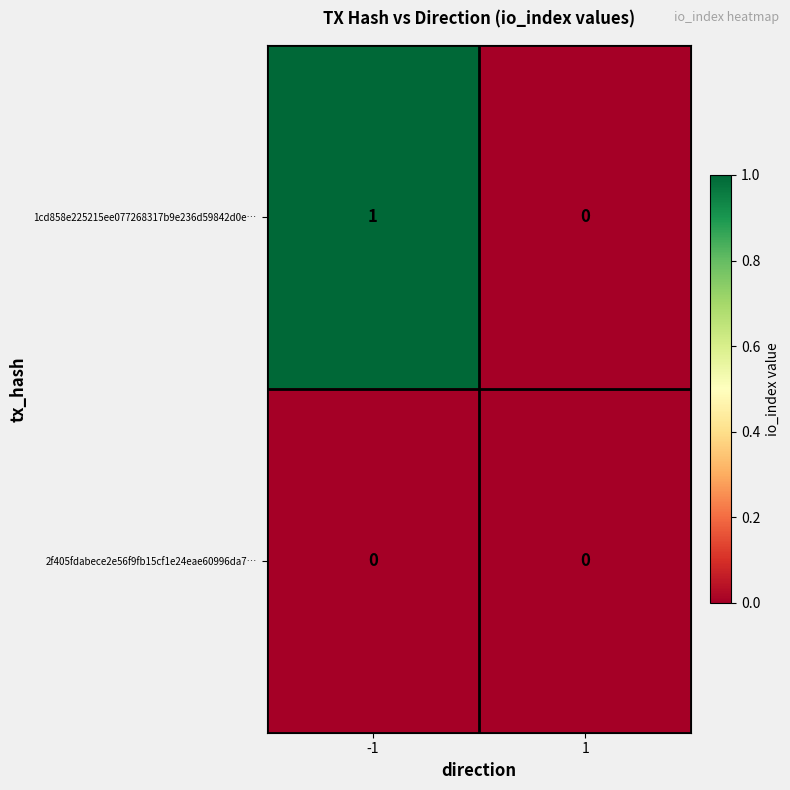

Reading left to right, extract all data points from this chart.

1cd858e225215ee077268317b9e236d59842d0e…: 1	0
2f405fdabece2e56f9fb15cf1e24eae60996da7…: 0	0